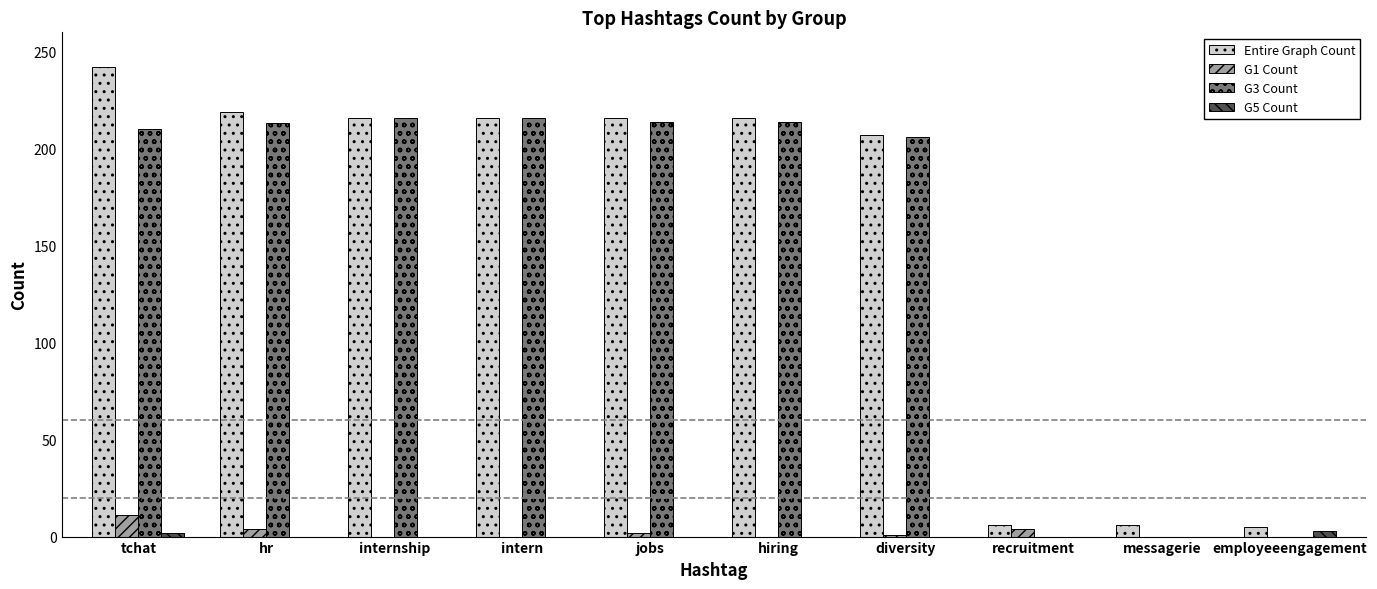

How many distinct data groups are displayed?

4